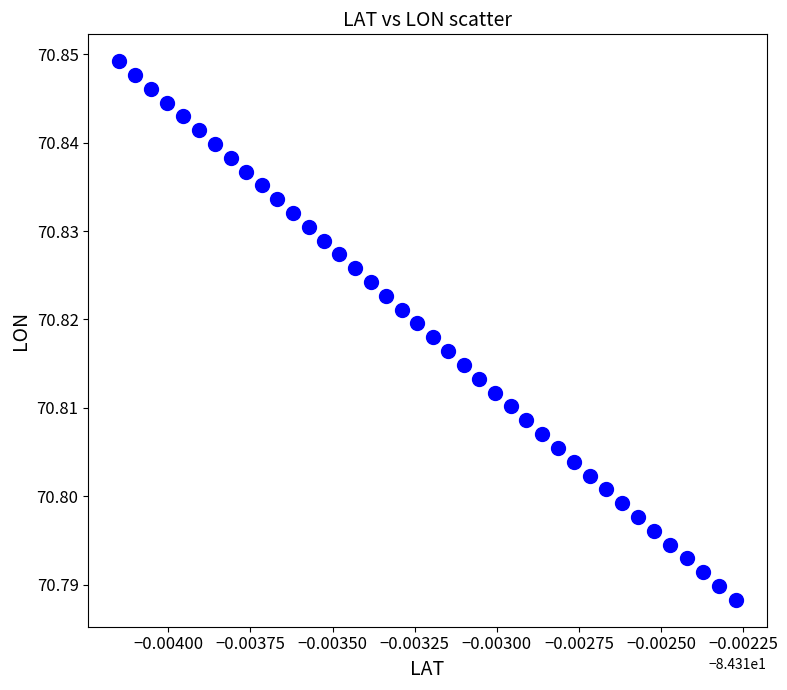

Count the number of points in this scatter plot.

40